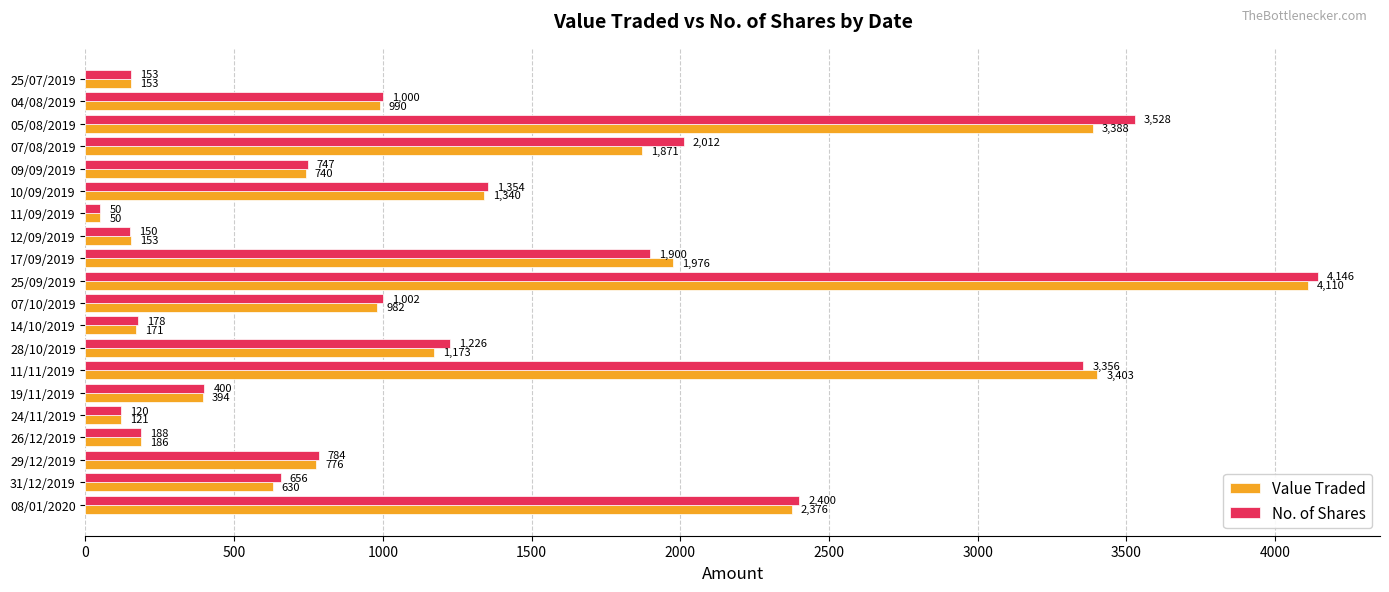

Rank the series by their average value, from lowest to highest.

Value Traded, No. of Shares